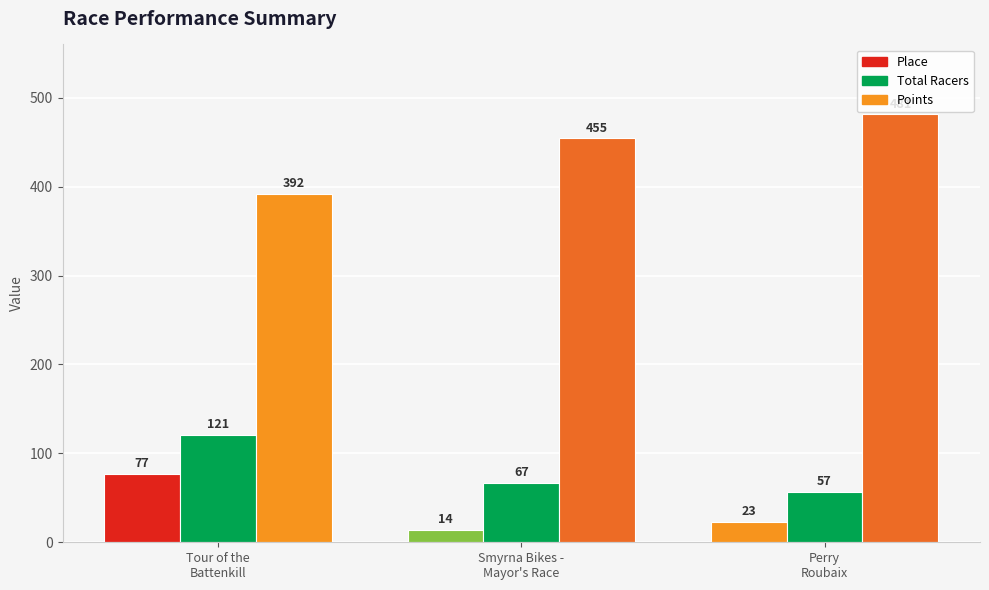

The Total Racers series shows 34.5 at Perry
Roubaix. True or false?

False